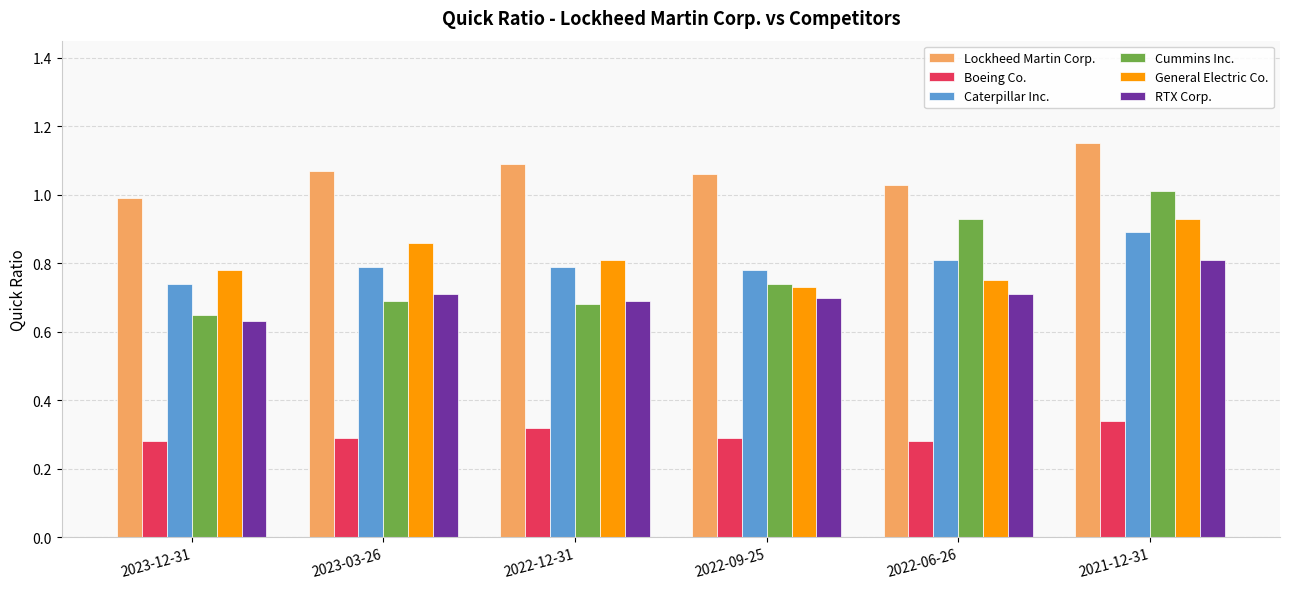

At which label is General Electric Co. closest to 0?

2022-09-25